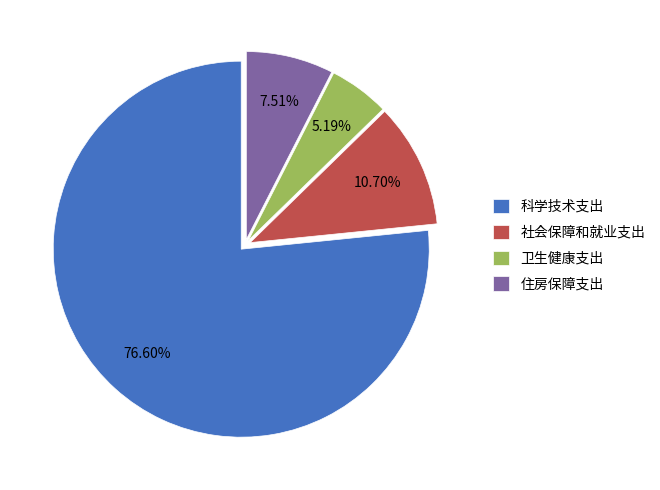

Is it true that 卫生健康支出 is 14% of the pie?

False